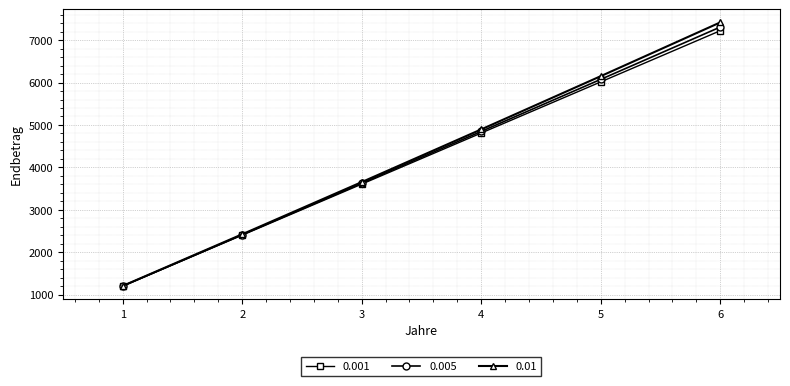

What is the spread (max minus min) of values at 1?

5.0